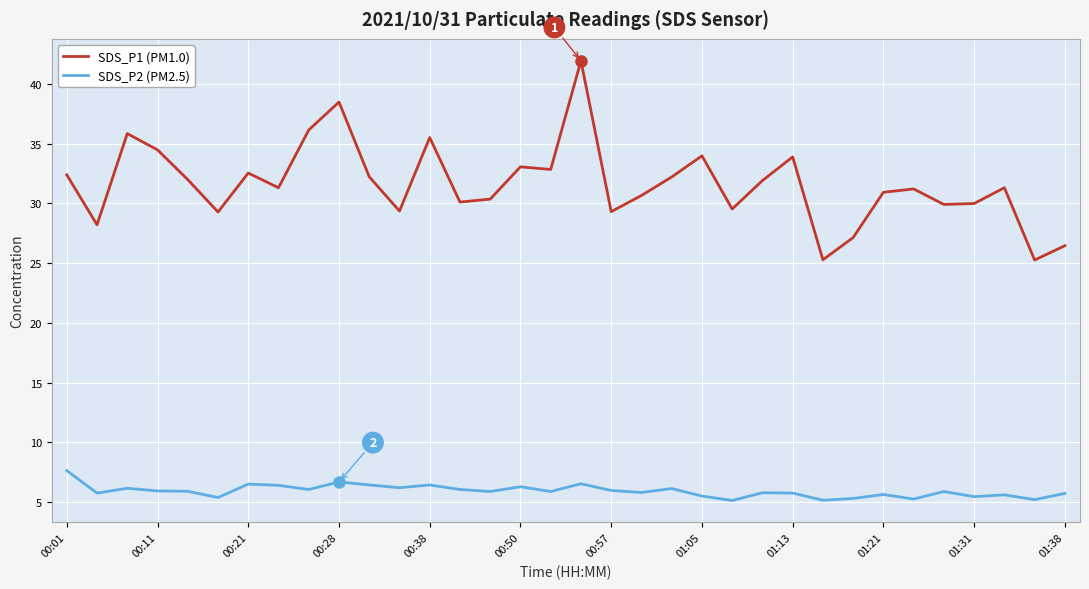

What is the smallest value displayed?

5.1